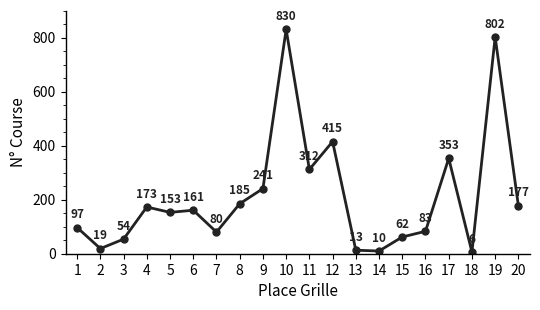

Reading left to right, what are all the values shown in this chart?

1=97	2=19	3=54	4=173	5=153	6=161	7=80	8=185	9=241	10=830	11=312	12=415	13=13	14=10	15=62	16=83	17=353	18=6	19=802	20=177